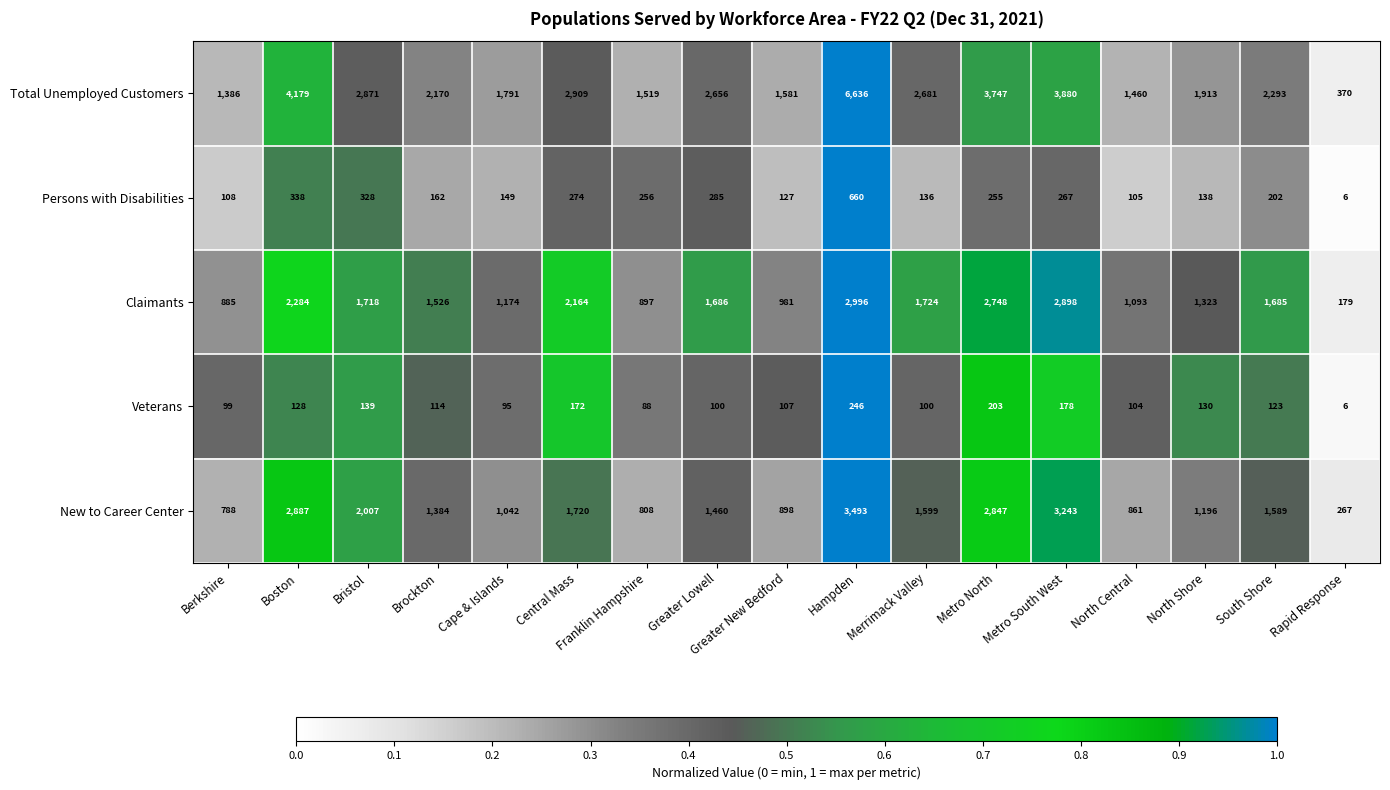

Between Franklin Hampshire and North Shore, which series saw the biggest shift?

Claimants